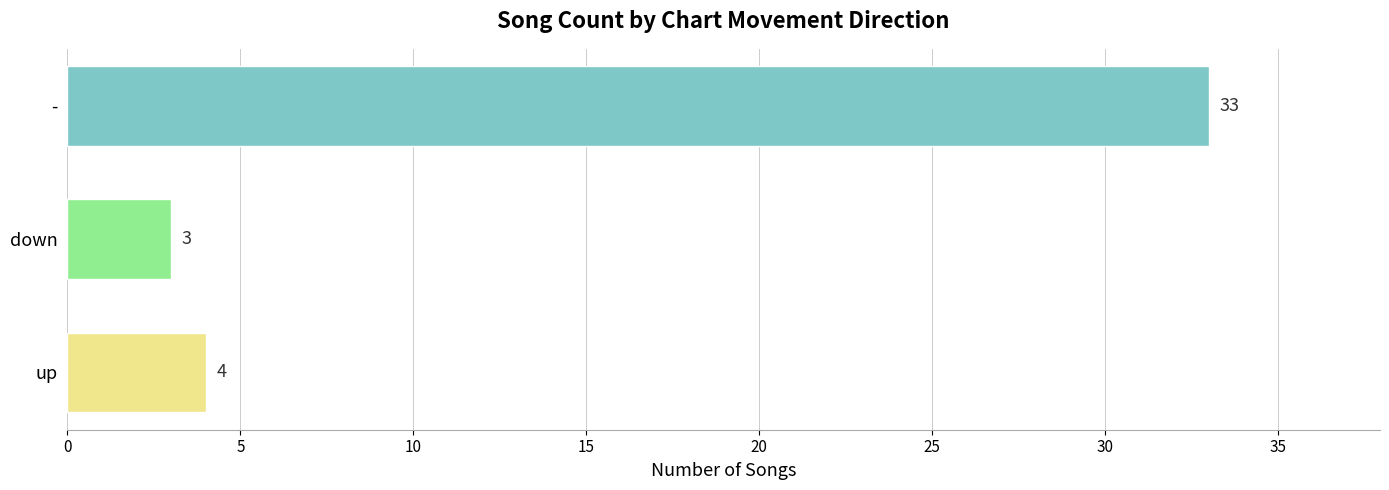

What is the greatest value displayed?

33